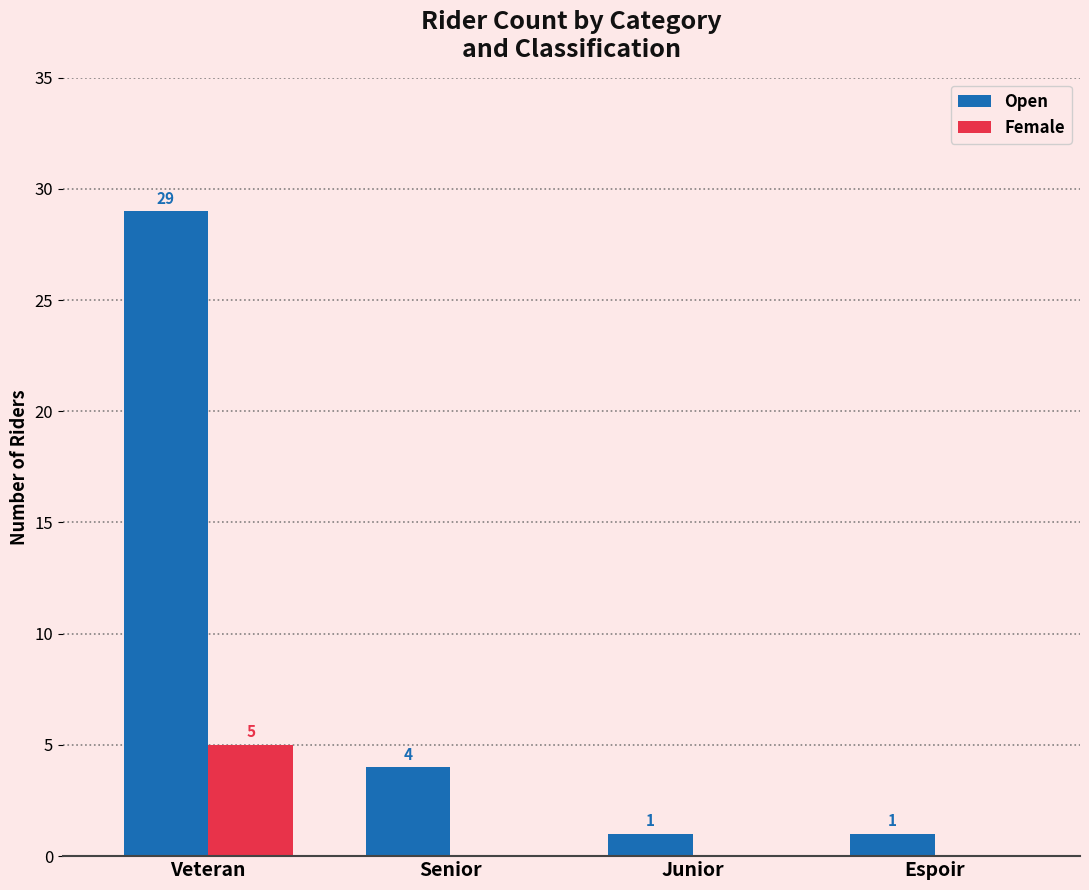

True or false: Open has a value of 4 at Senior.

True